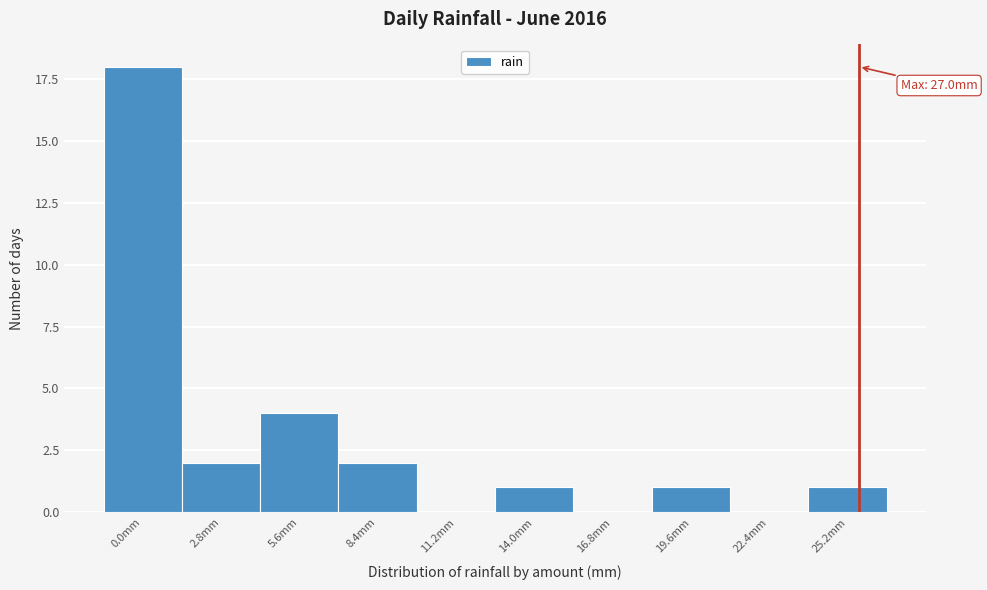

Reading right to left, list all the values displayed in this chart.

25.2mm=1	22.4mm=0	19.6mm=1	16.8mm=0	14.0mm=1	11.2mm=0	8.4mm=2	5.6mm=4	2.8mm=2	0.0mm=18